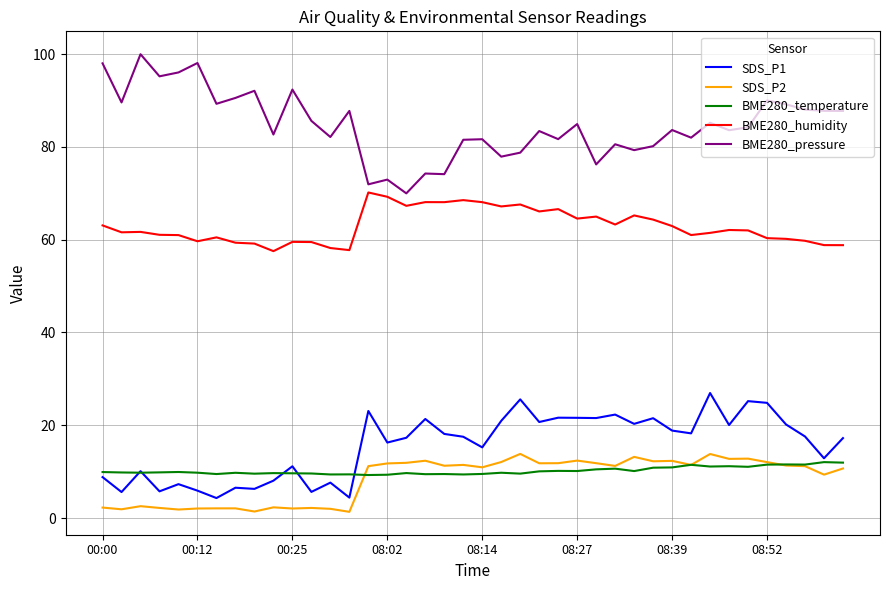

Which series has the largest range (max minus min)?

BME280_pressure